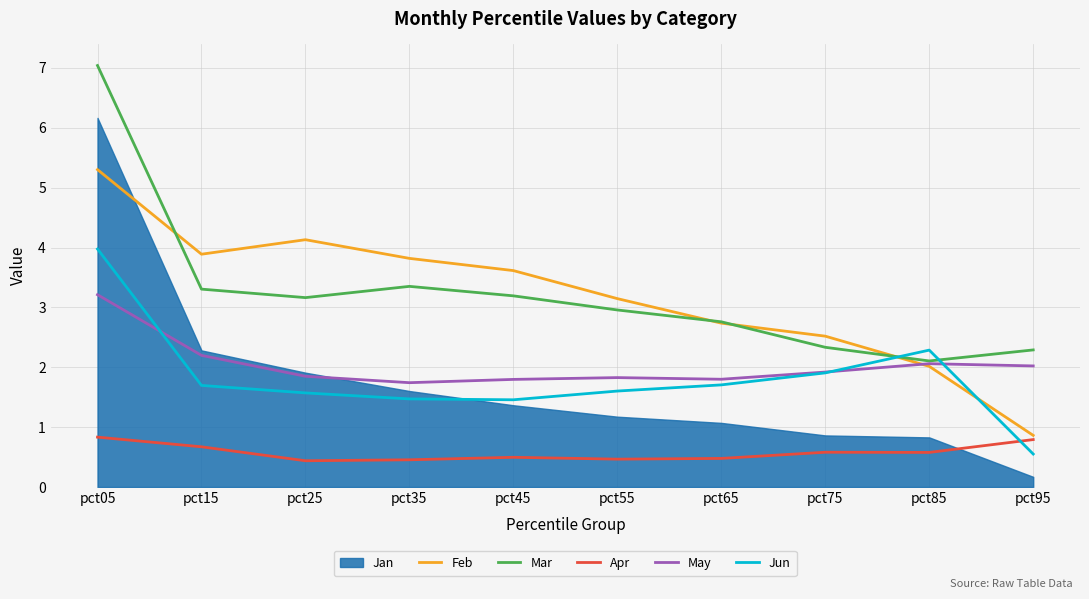

Is the value of Apr at pct05 greater than the value of May at pct45?

No